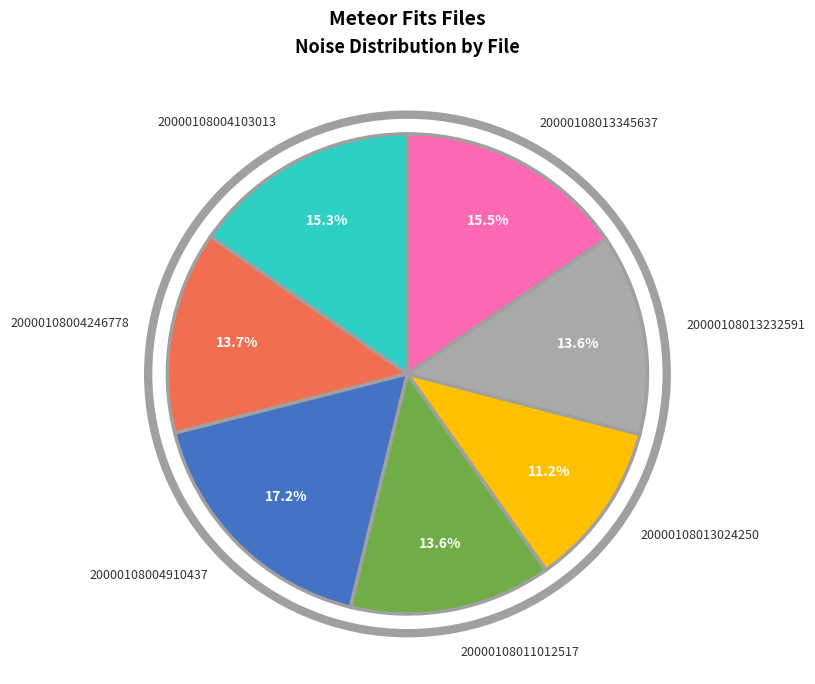

Count the number of slices in the pie.

7